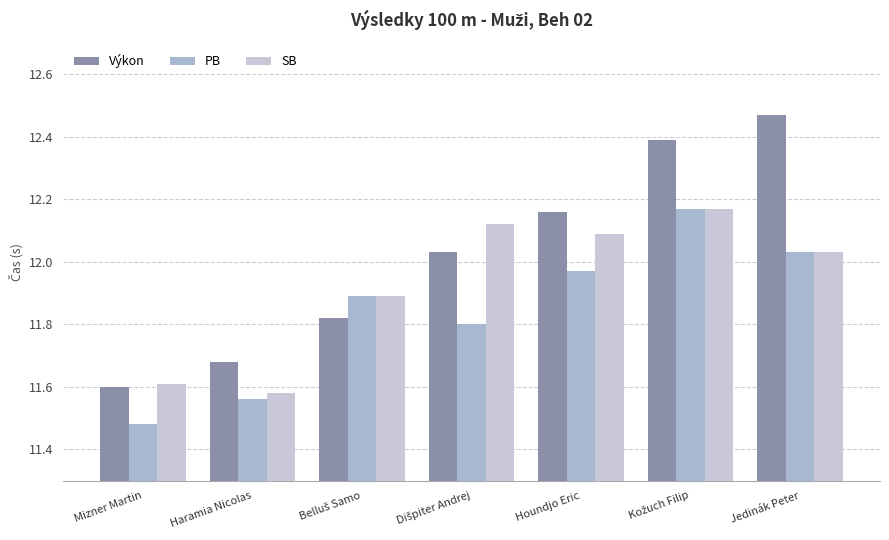

How many data points in SB are less than 12?

3